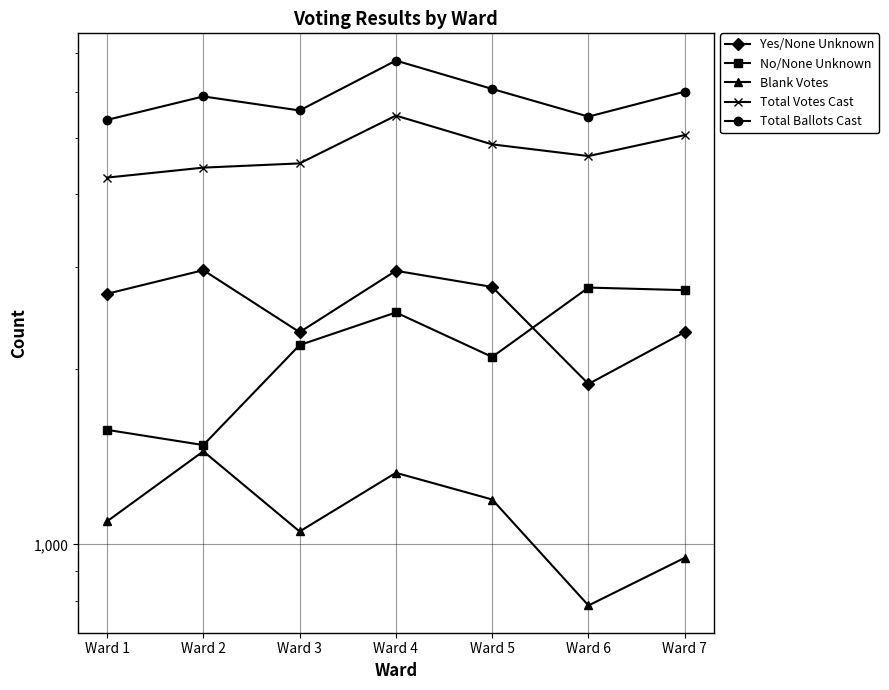

What is the sum of all Total Ballots Cast values?

41090